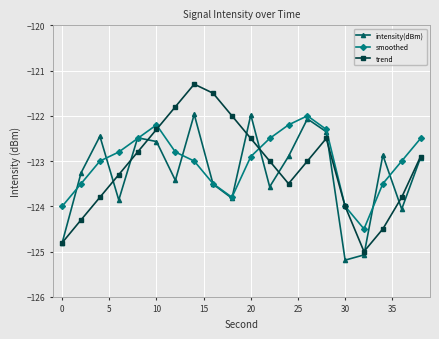

Which series has the largest range (max minus min)?

trend